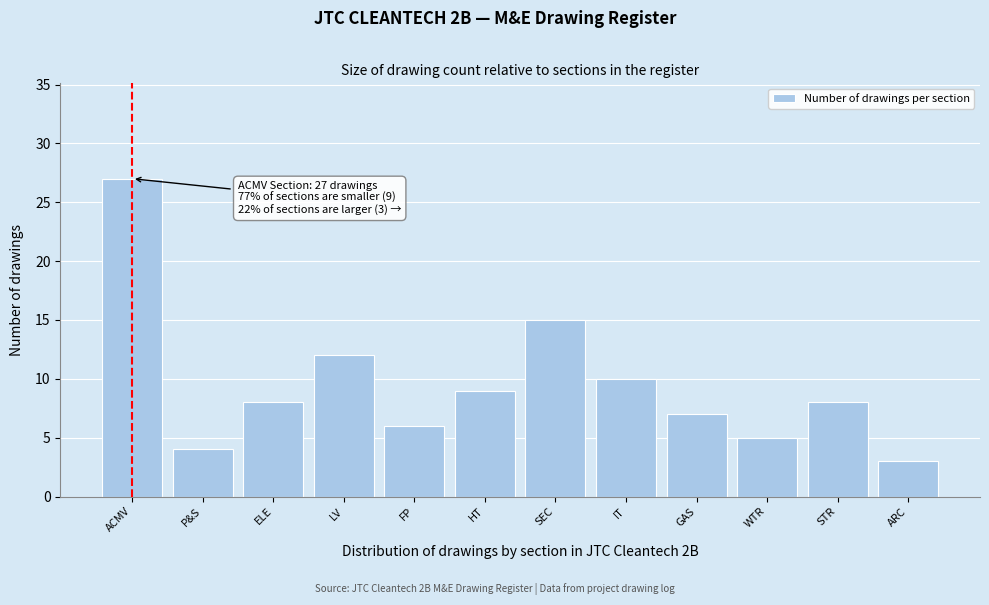

Reading left to right, list all the values displayed in this chart.

ACMV=27	P&S=4	ELE=8	LV=12	FP=6	HT=9	SEC=15	IT=10	GAS=7	WTR=5	STR=8	ARC=3